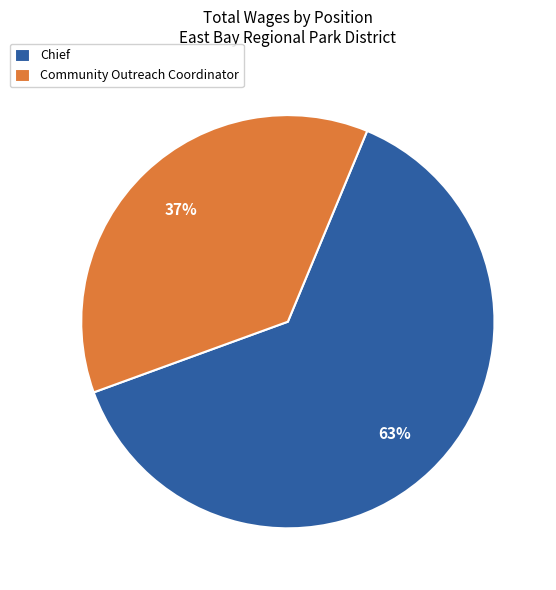

Which slice is the smallest?

Community Outreach Coordinator